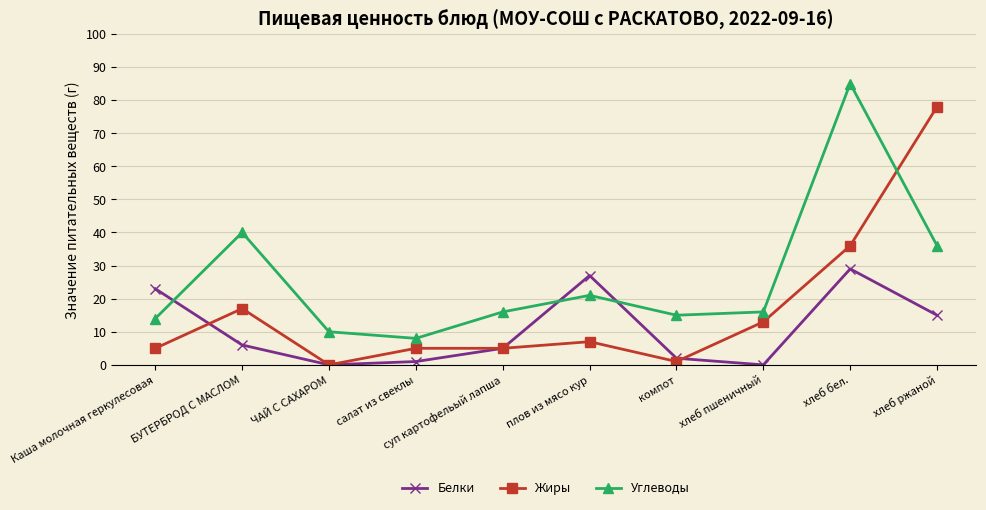

Does the chart display data point markers on the line(s)?

Yes